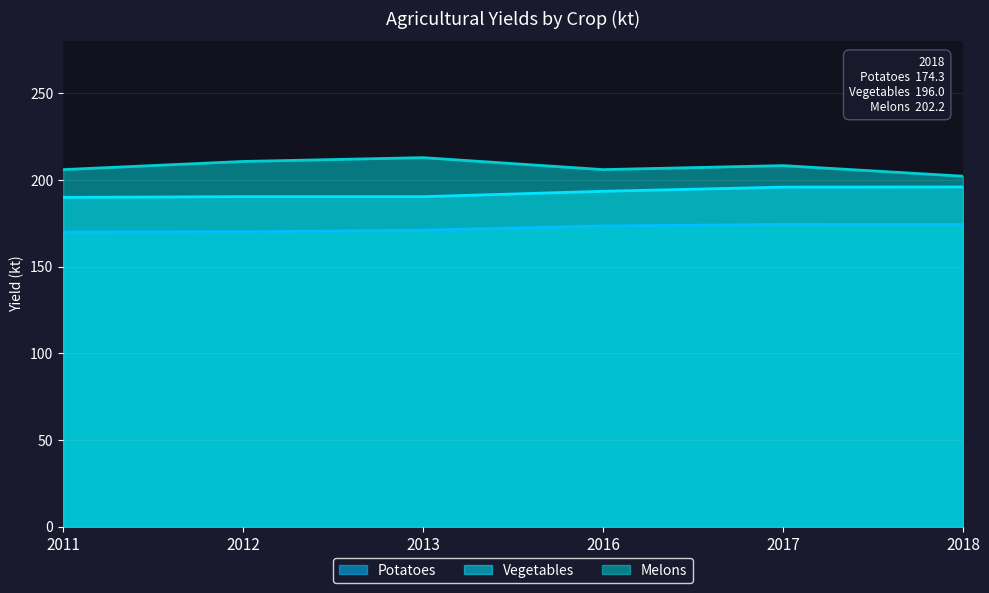

What is the total value across all series at 2018?

572.5